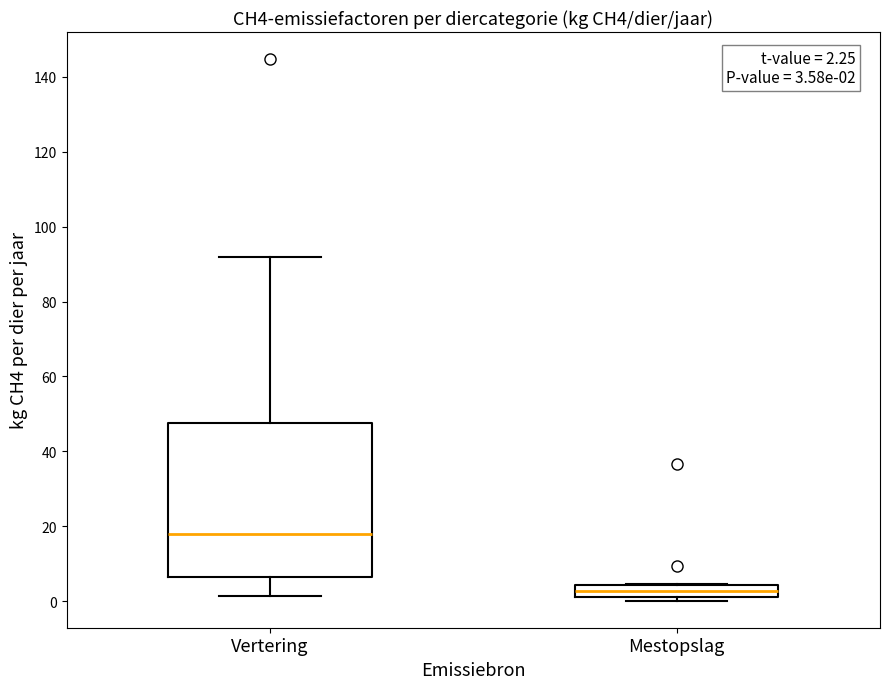

Which box is the tallest, from its lower edge to its upper edge?

Vertering